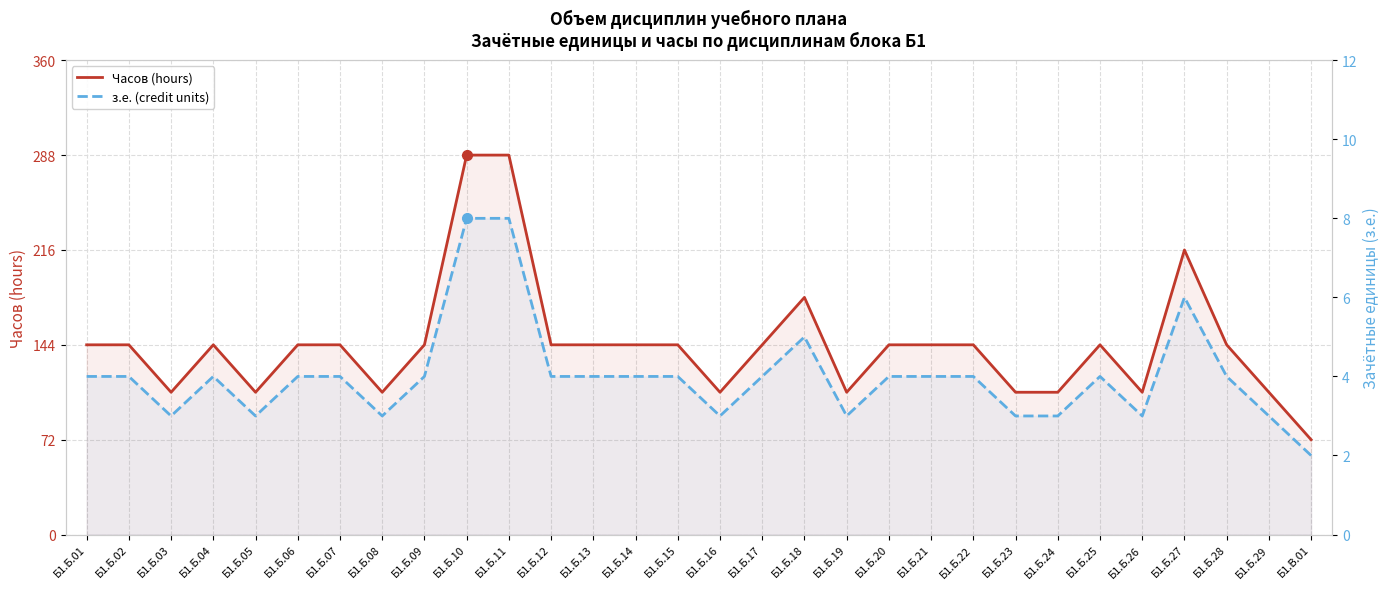

At which label is з.е. (credit units) closest to 5?

Б1.Б.18